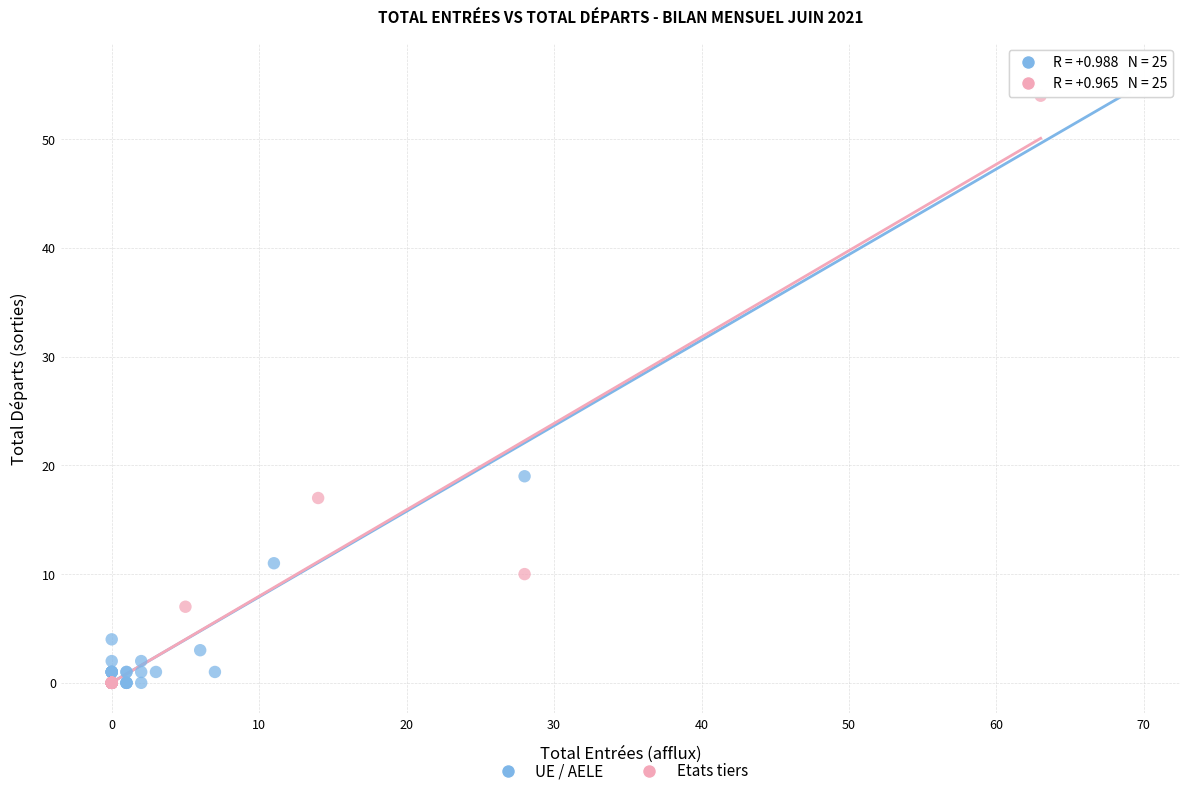

Which series has the widest spread of Y values?

UE / AELE